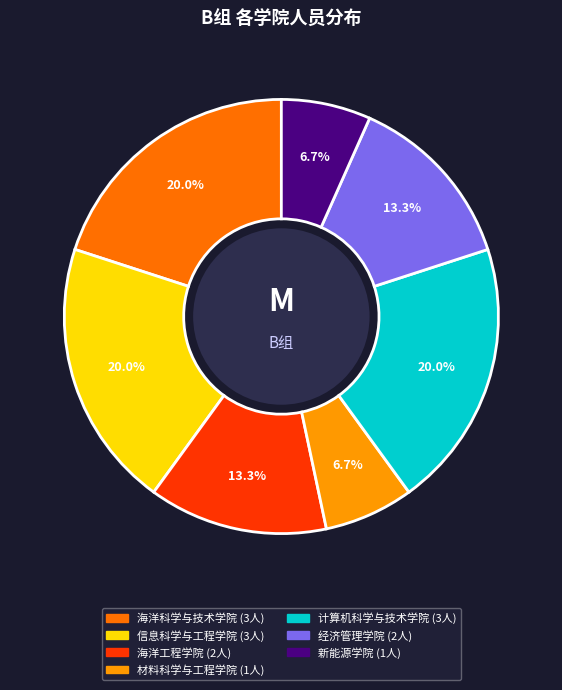

Between 新能源学院 and 信息科学与工程学院, which is larger?

信息科学与工程学院